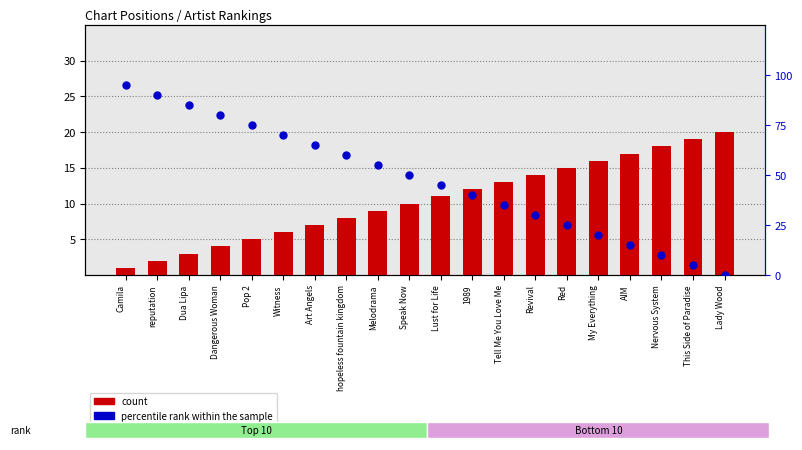

Which series has the widest spread of Y values?

percentile rank within the sample